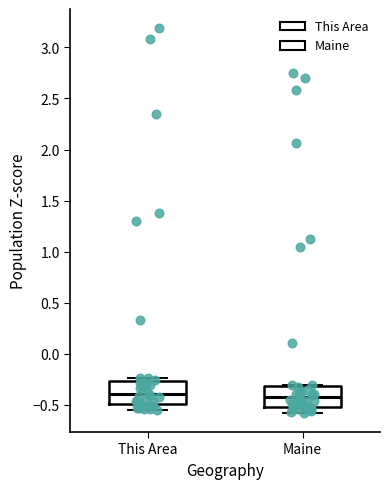

Where is the upper edge of the box for Maine on the y-axis? The values are not printed on the chart, so give them approximately, as read against the axis.

-0.30